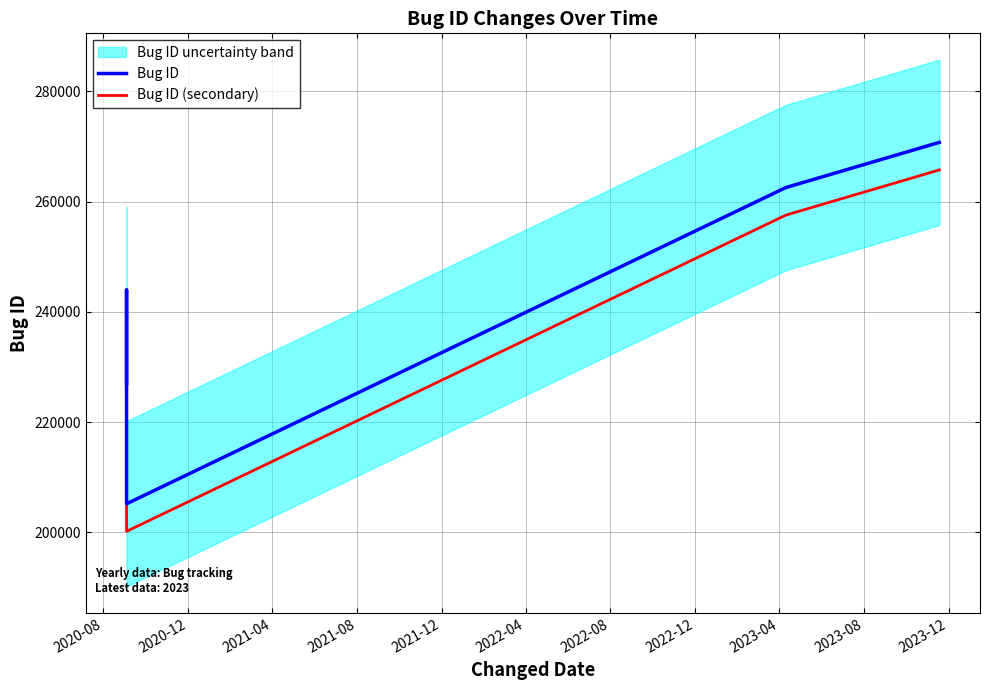

Reading left to right, extract all data points from this chart.

Bug ID: 227051	244017	205179	262544	270741
Bug ID (secondary): 222051	239017	200179	257544	265741